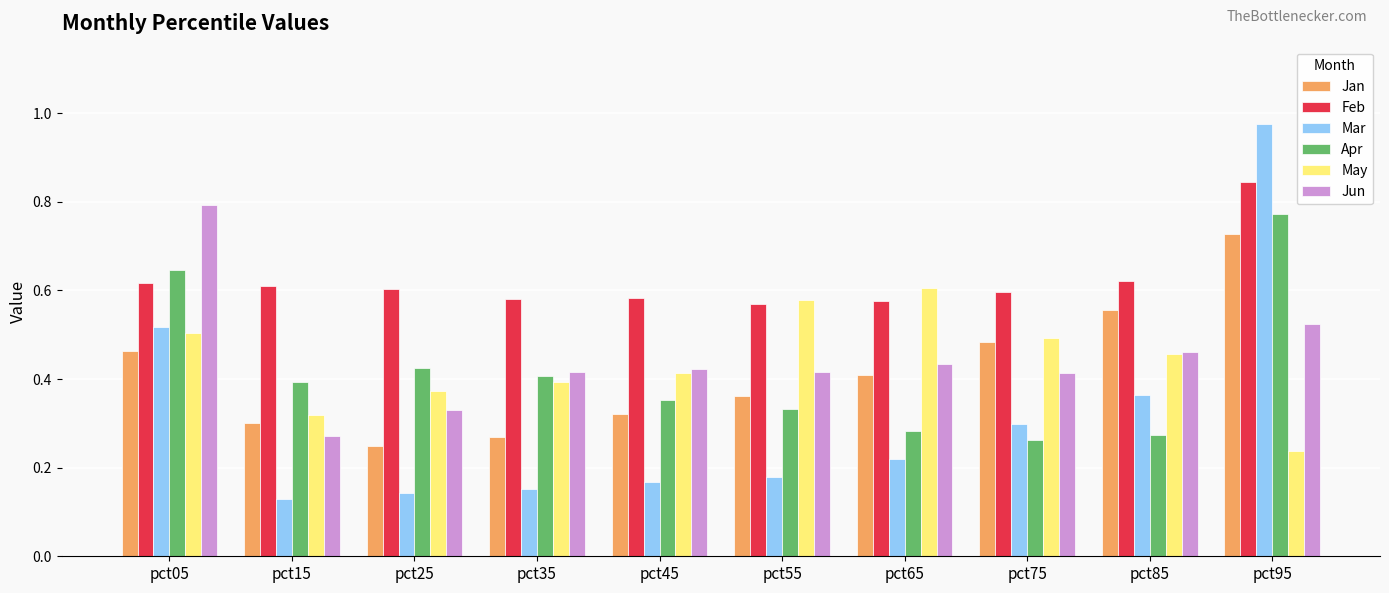

What is the sum of all Jan values?

4.1